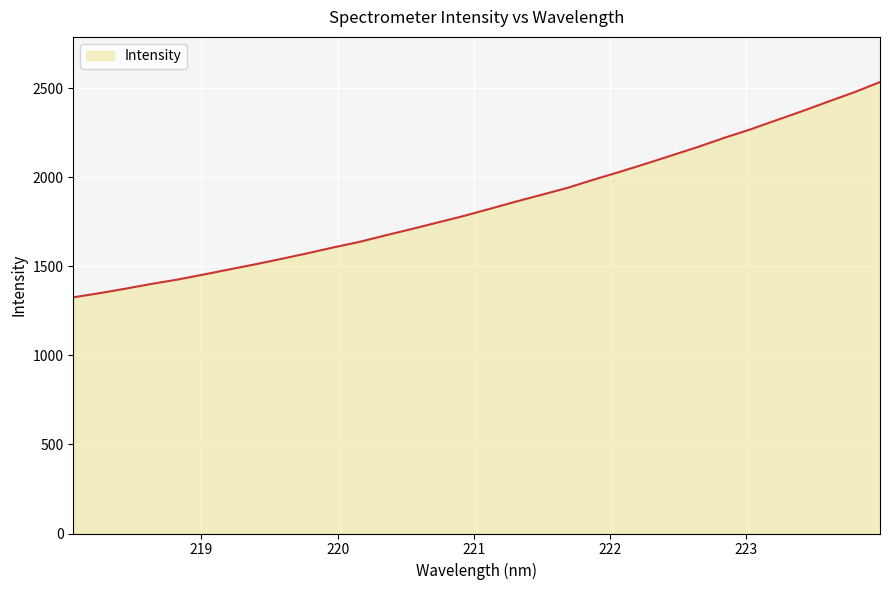

What is the difference between the maximum and minimum values?

1209.1